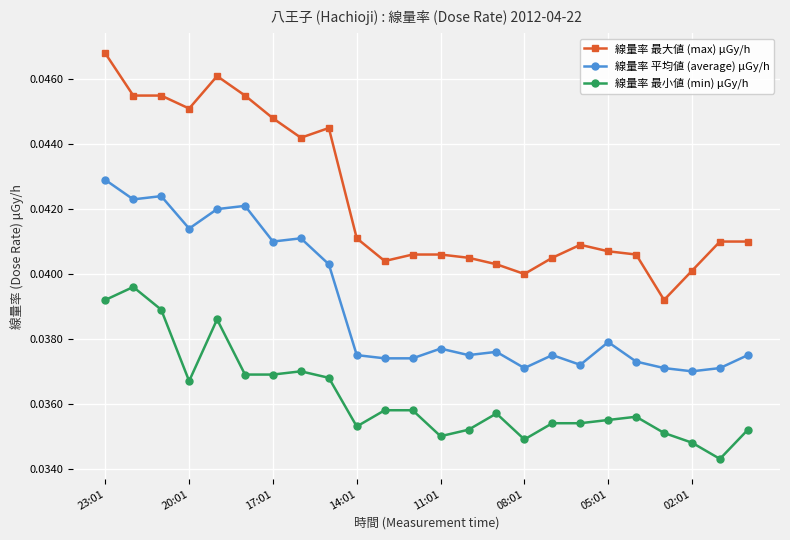

Rank the series by their average value, from highest to lowest.

線量率 最大値 (max) μGy/h, 線量率 平均値 (average) μGy/h, 線量率 最小値 (min) μGy/h